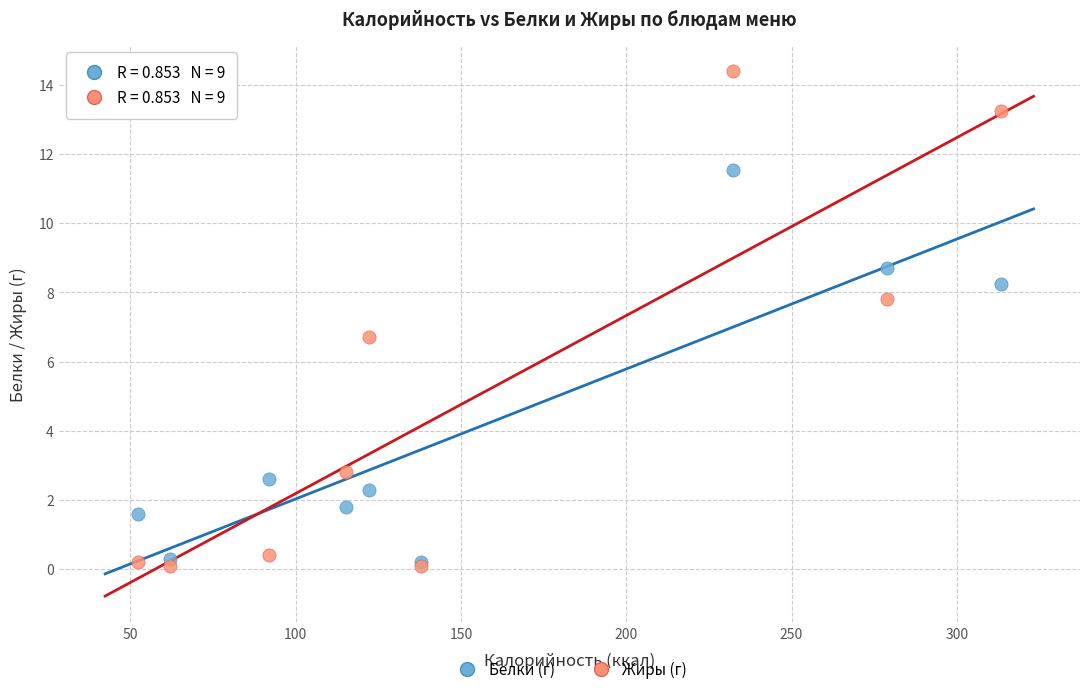

Across all series, what Y value is closest to 7?

6.7